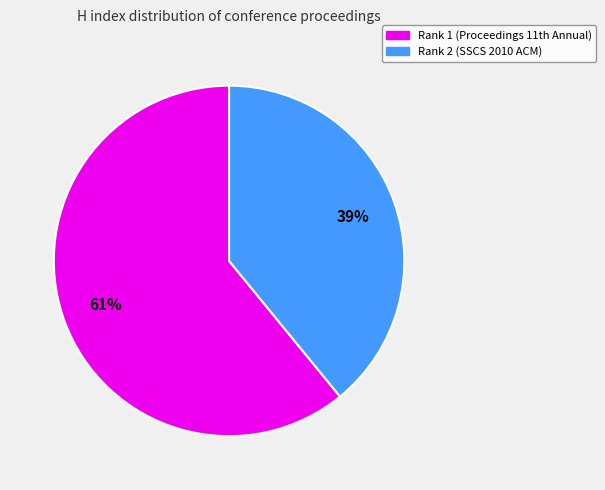

Is it true that Rank 2 (SSCS 2010 ACM) is 48% of the pie?

False